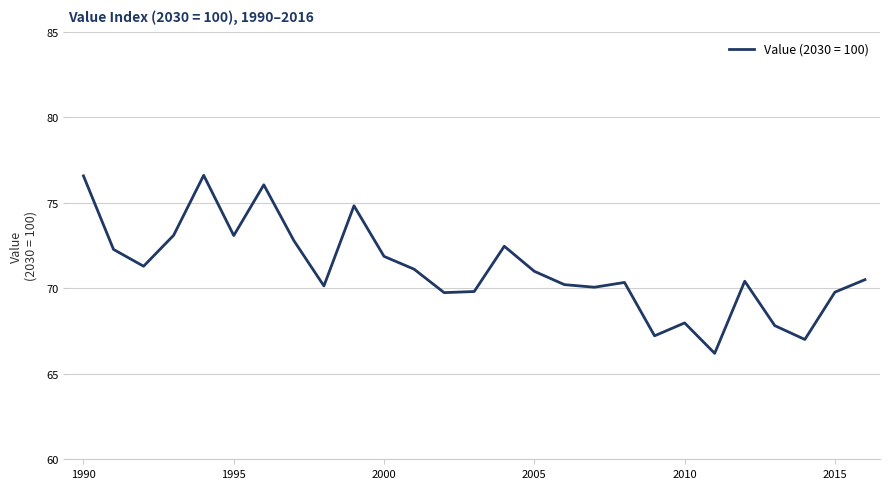

How many lines are shown in the chart?

1